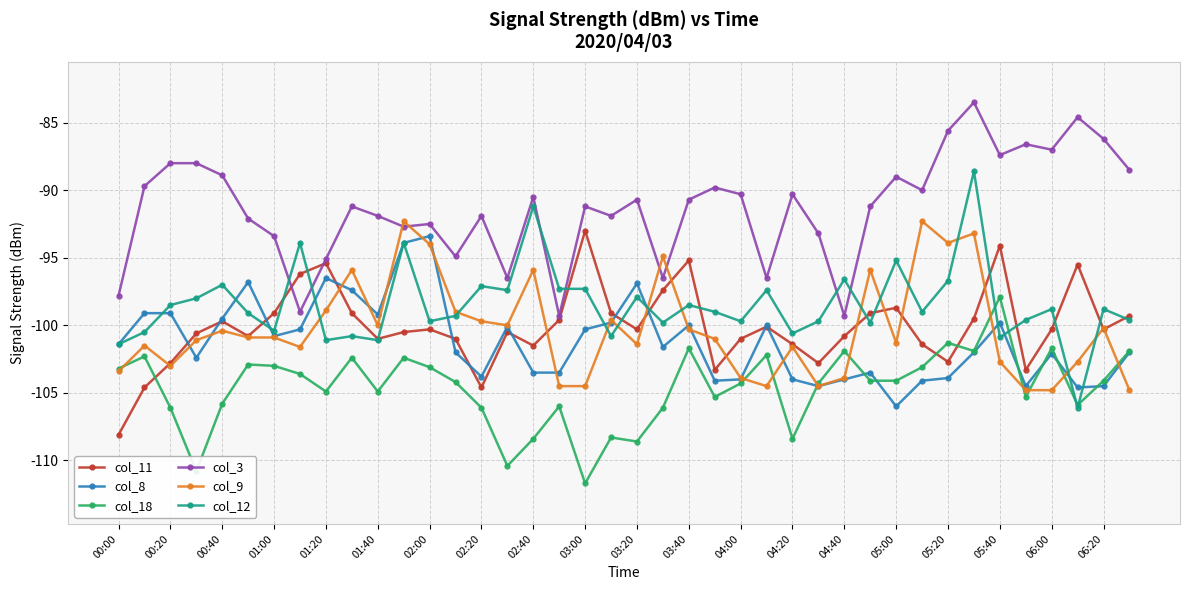

Which series has the largest range (max minus min)?

col_12